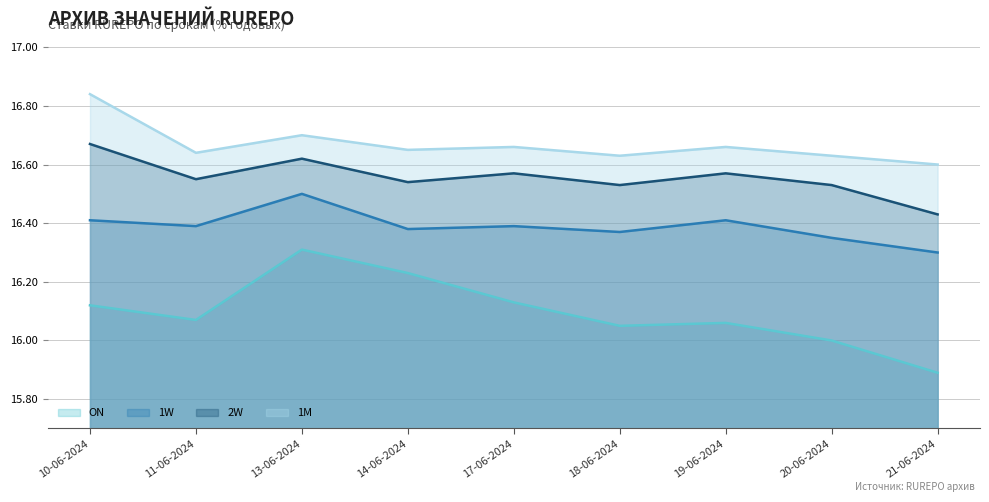

Which series has the widest spread of values?

ON (line)